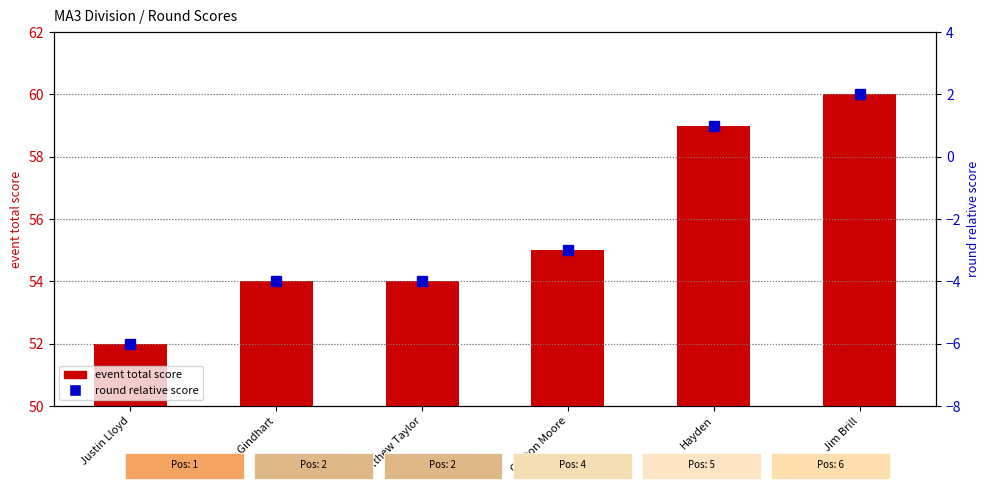

Which category has the highest value in the event total score series?

Jim Brill